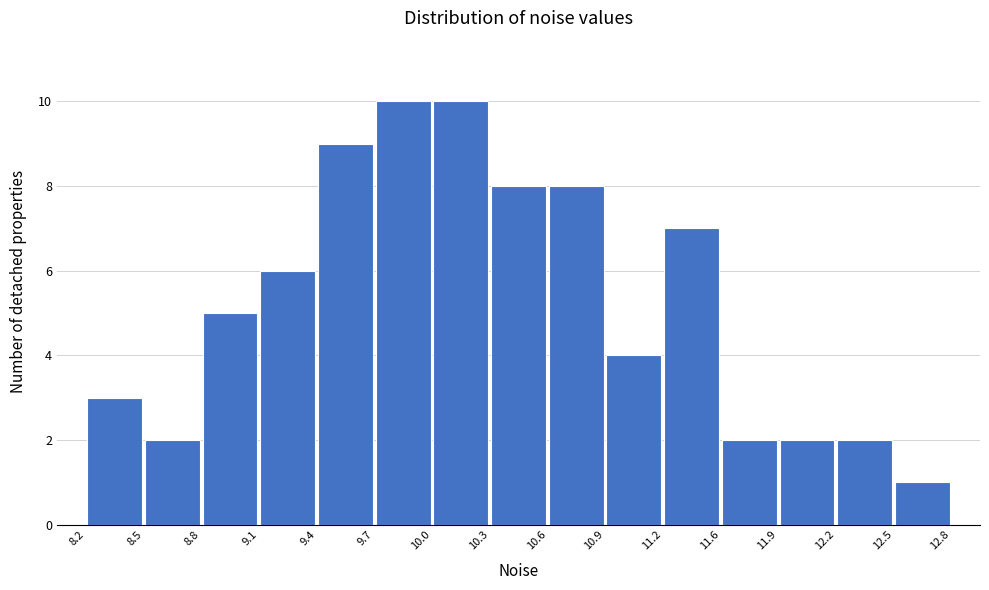

How tall is the bar that spans 11.2 to 11.6 on the x-axis? The values are not printed on the chart, so give them approximately, as read against the axis.

7